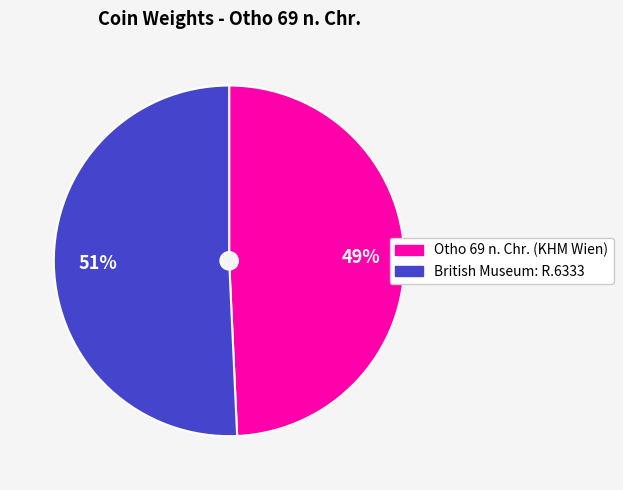

Does British Museum: R.6333 account for over 50% of the chart?

Yes